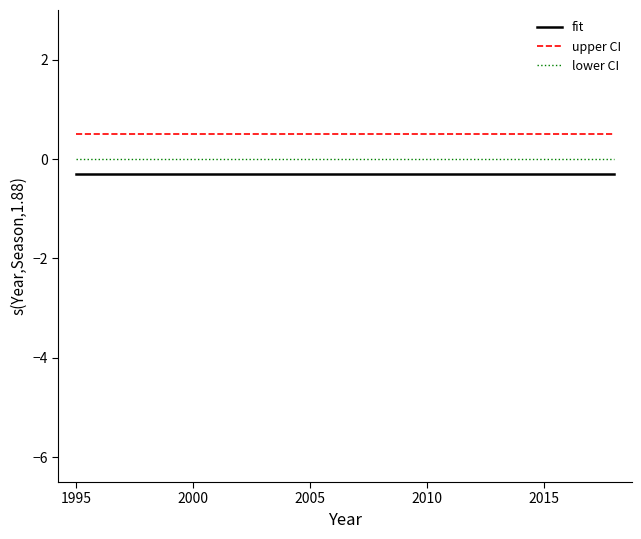

What is the maximum value shown in the chart?

0.5